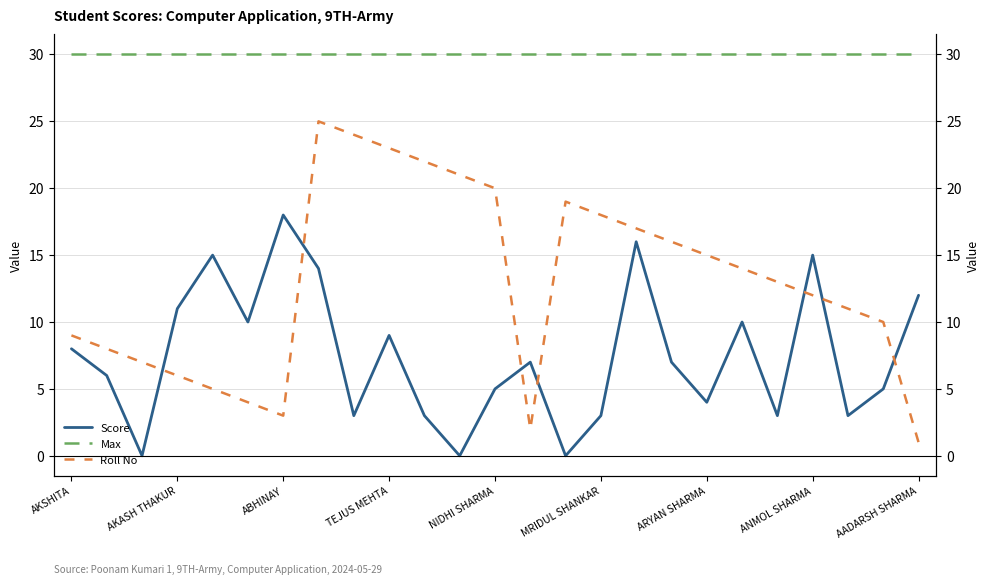

True or false: Max and Roll No intersect in this chart.

False